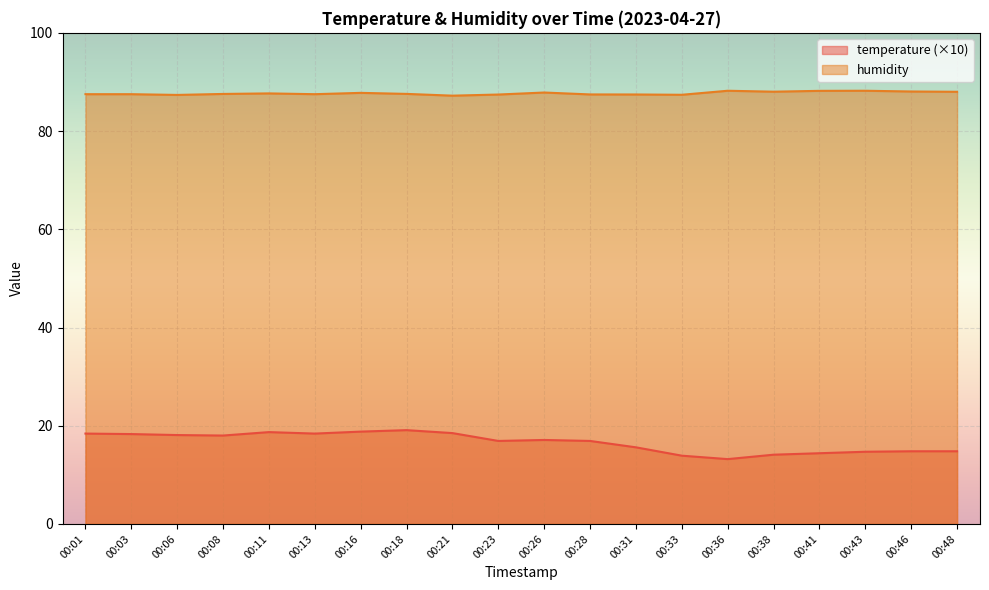

How many data points in temperature are above 17?

10